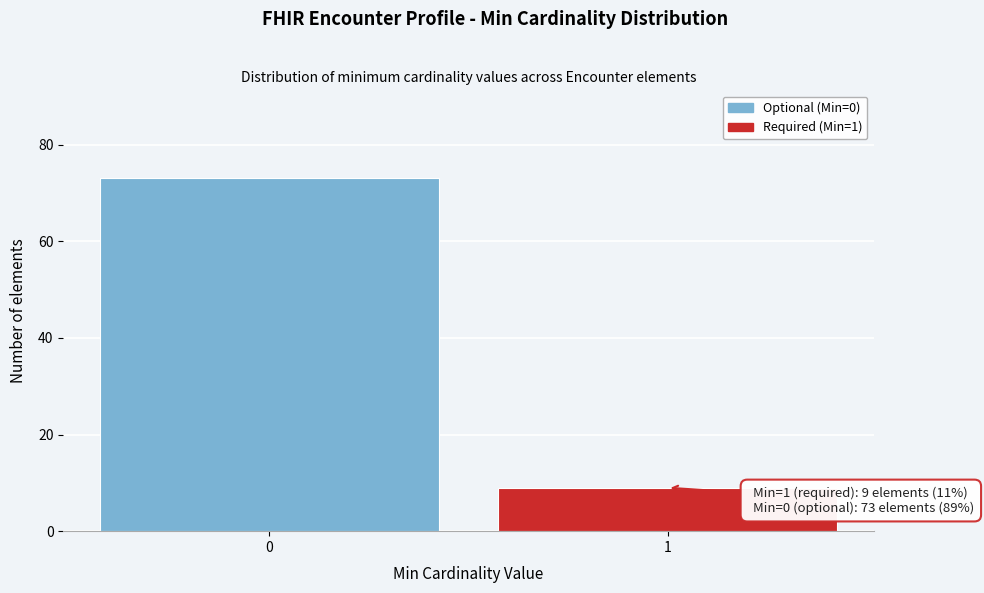

Reading right to left, extract all data points from this chart.

9	73